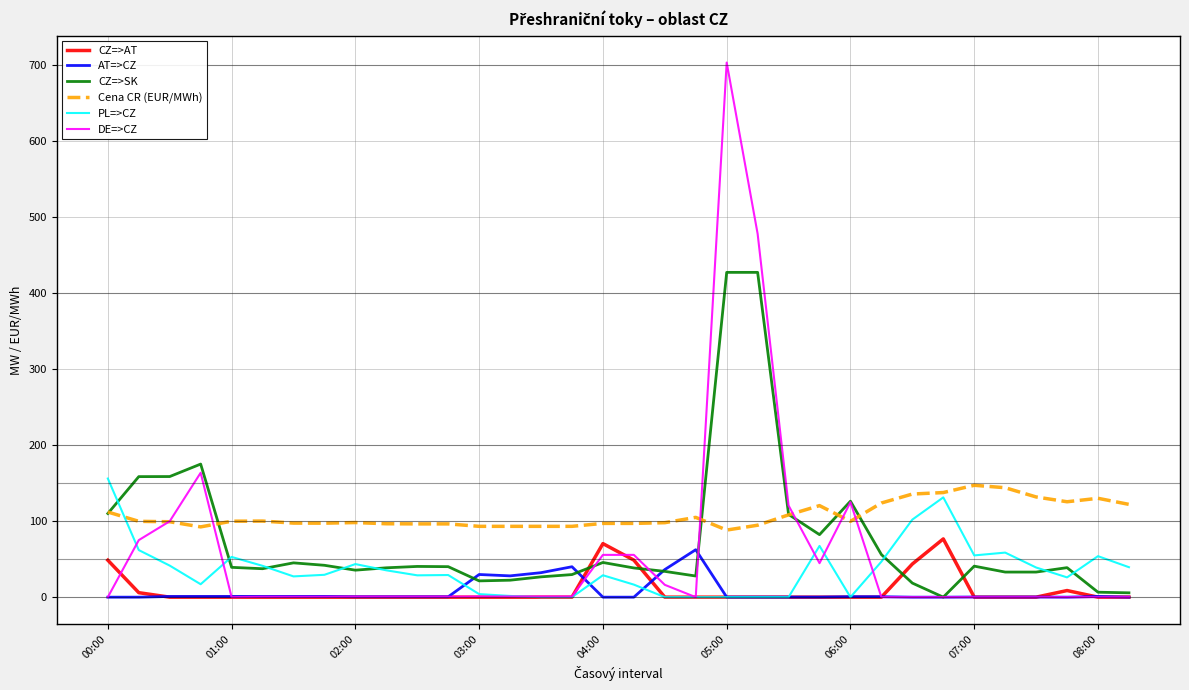

What is the maximum value shown in the chart?

703.0